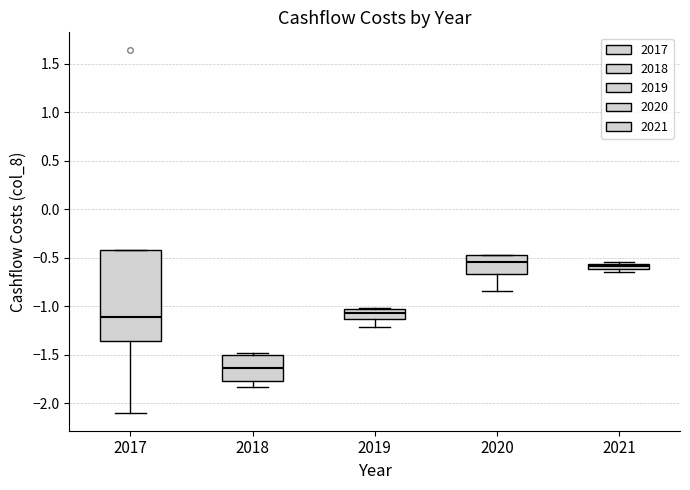

Where is the upper edge of the box at x = 2019 on the y-axis? The values are not printed on the chart, so give them approximately, as read against the axis.

-1.05